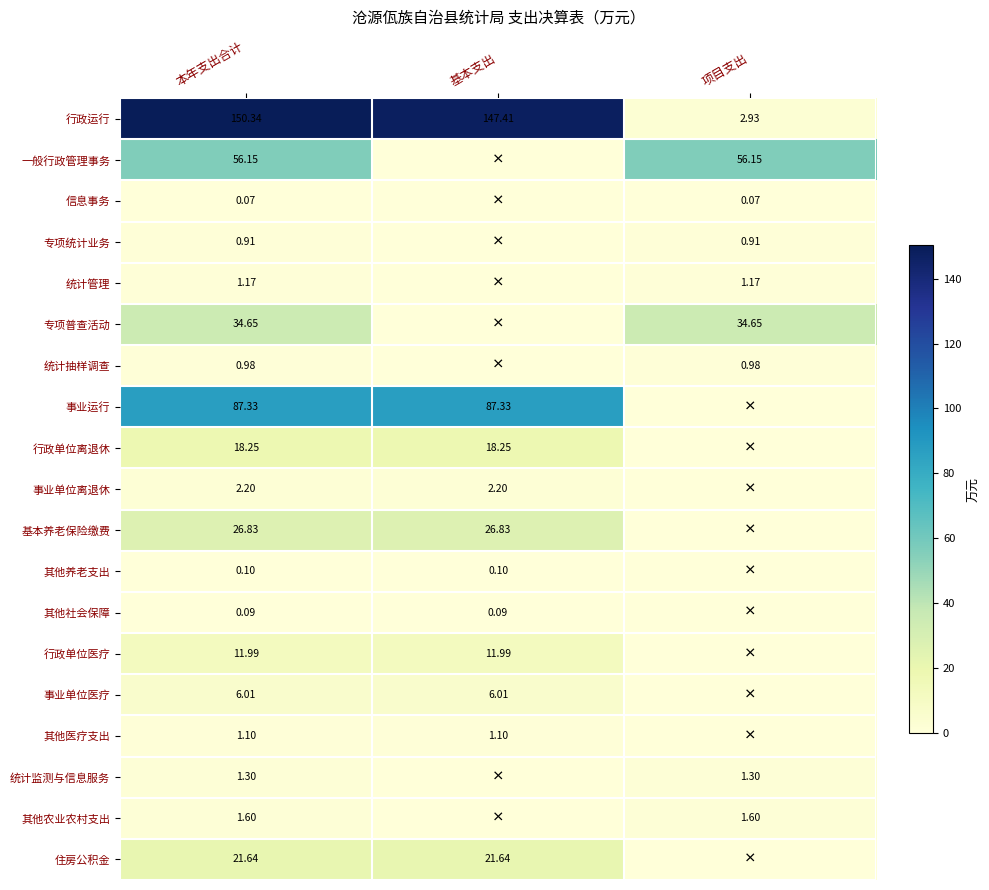

What is the difference between the maximum and minimum values in the 一般行政管理事务 series?

56.1